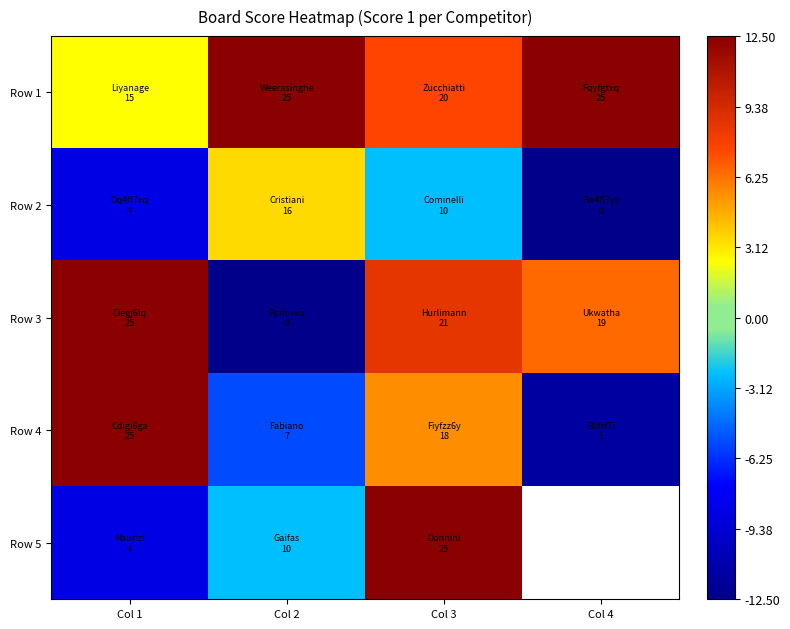

Is it true that Row 2 equals -3.7 at Col 3?

False